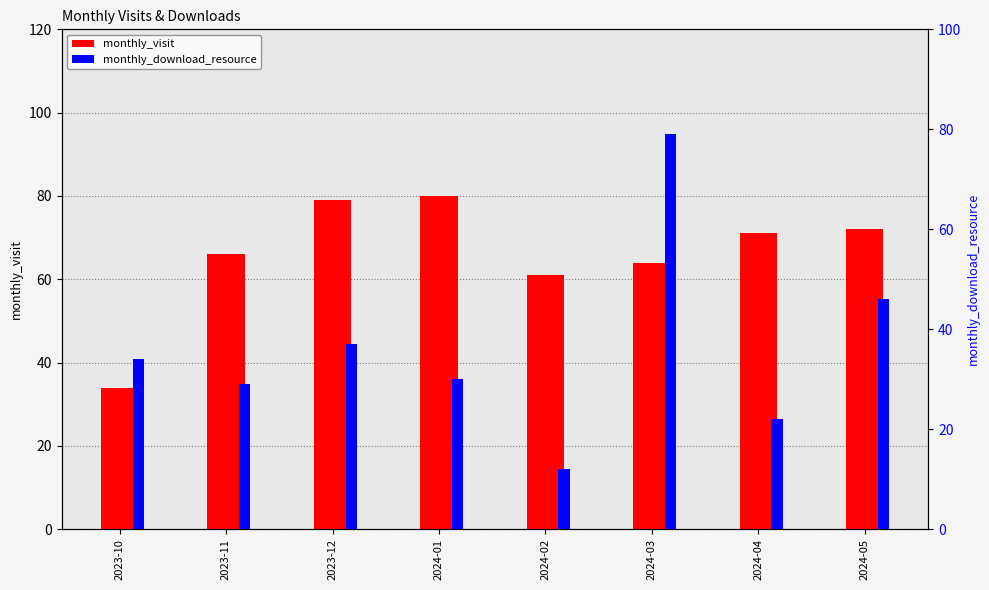

How many data points in monthly_download_resource are above 34?

3